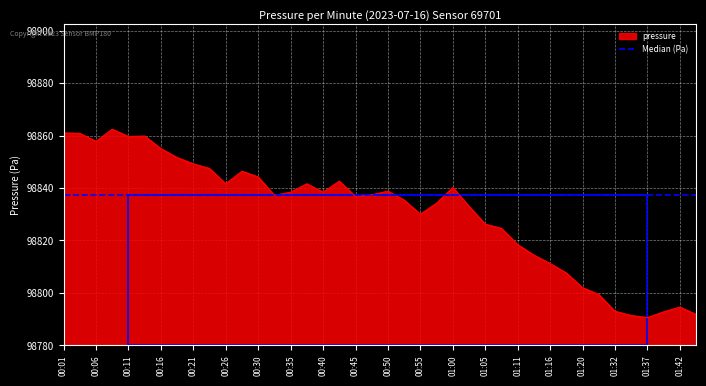

The chart shows a value of 98814.4 at 01:13. True or false?

True